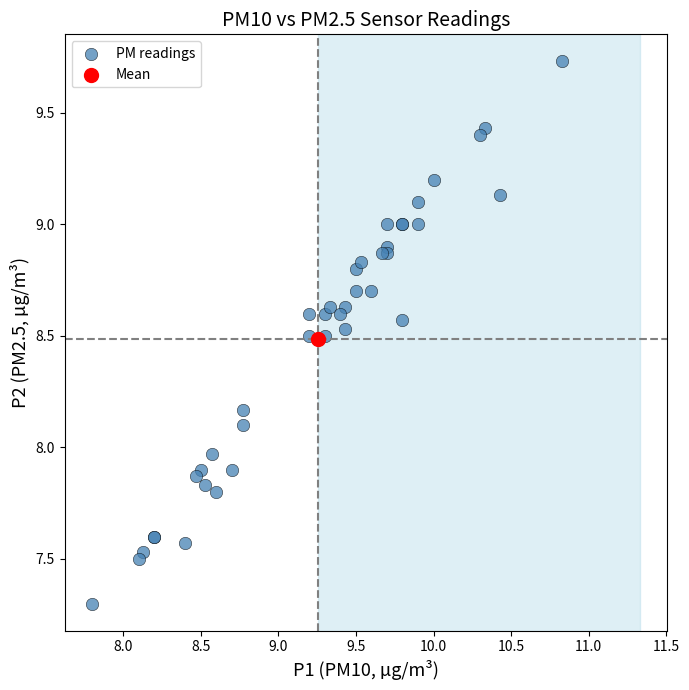

What are all the series names shown in the legend?

PM readings, Mean